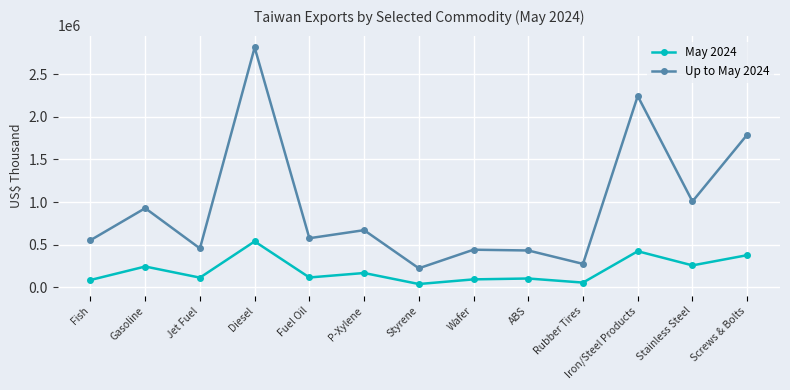

Where is the first local minimum for Up to May 2024?

Jet Fuel